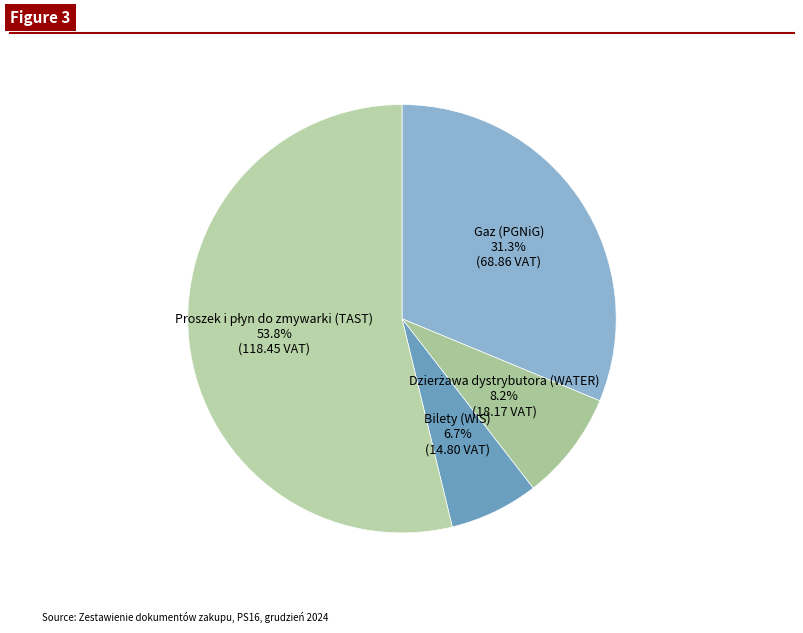

Combined, what portion of the pie is Bilety (WIS) and Gaz (PGNiG)?

38.0%